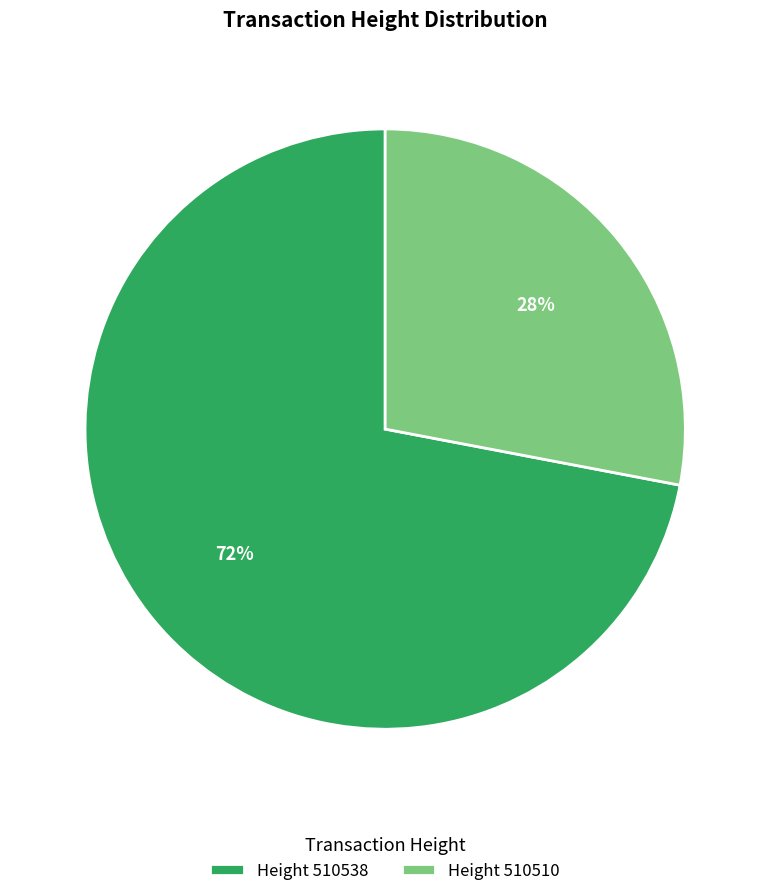

To the nearest percent, what is the difference between the largest and smallest slice percentages?

44%